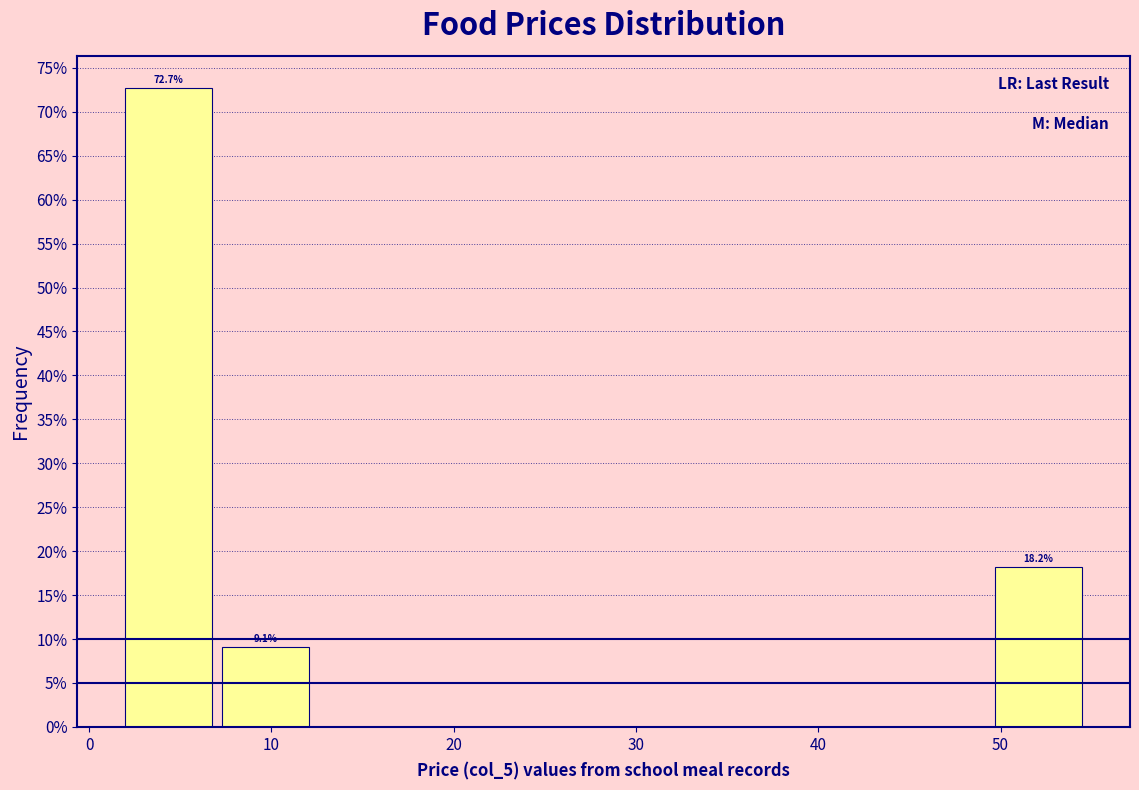

Which range on the x-axis has the tallest bar?

2 to 7